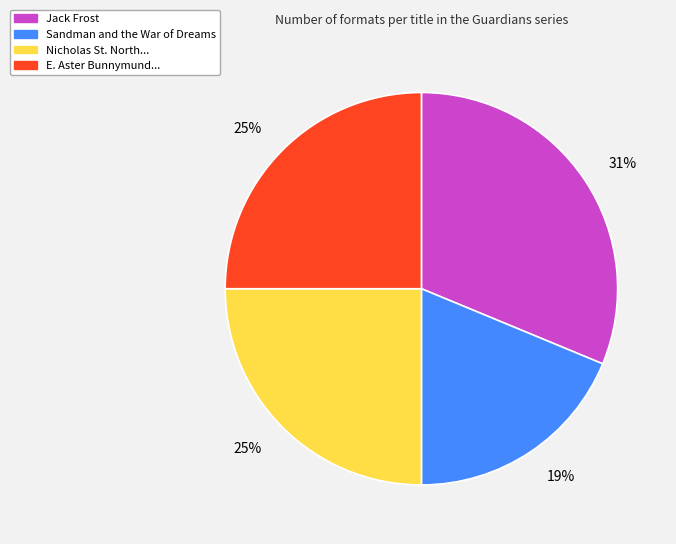

To the nearest percent, what is the average slice percentage?

25%